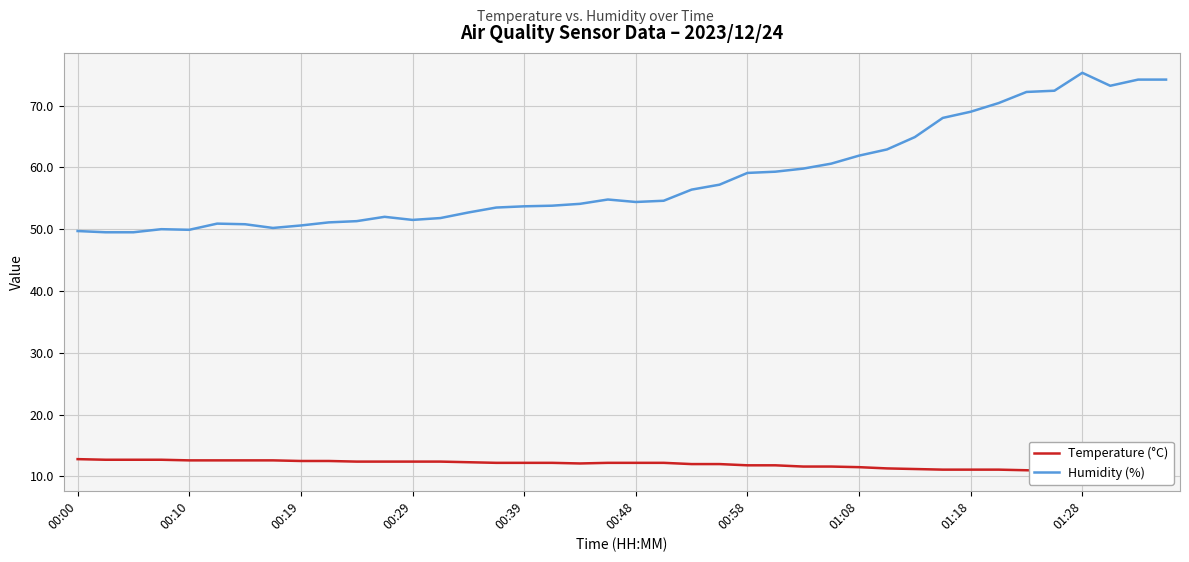

True or false: Humidity (%) has a value of 12.6 at 00:00.

False